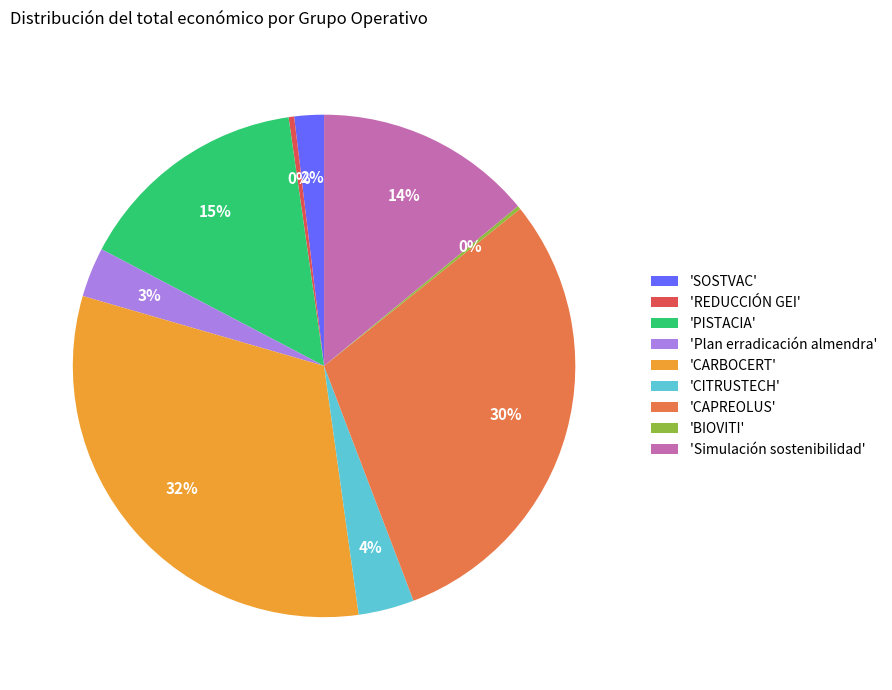

Between 'Plan erradicación almendra' and 'CARBOCERT', which is larger?

'CARBOCERT'